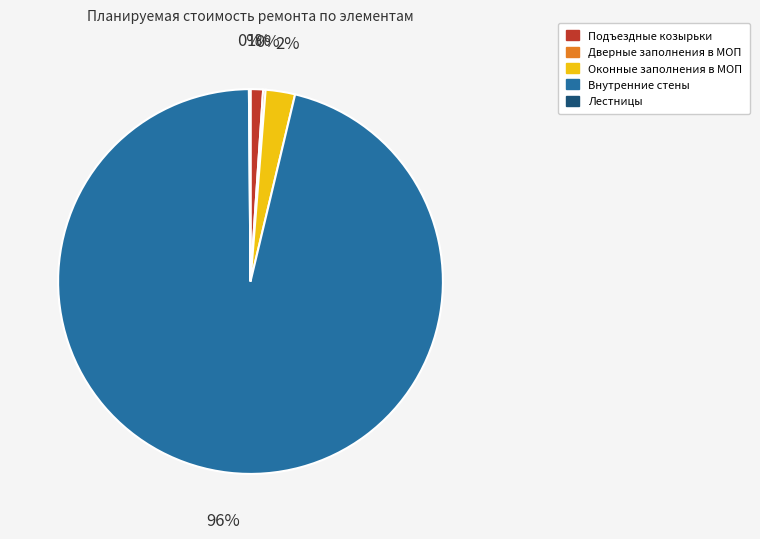

What is the majority slice?

Внутренние стены